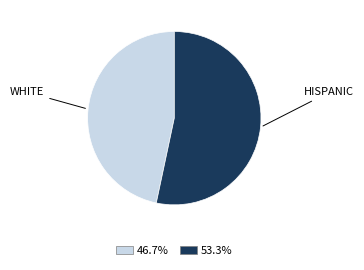

Does any single category account for the majority?

Yes